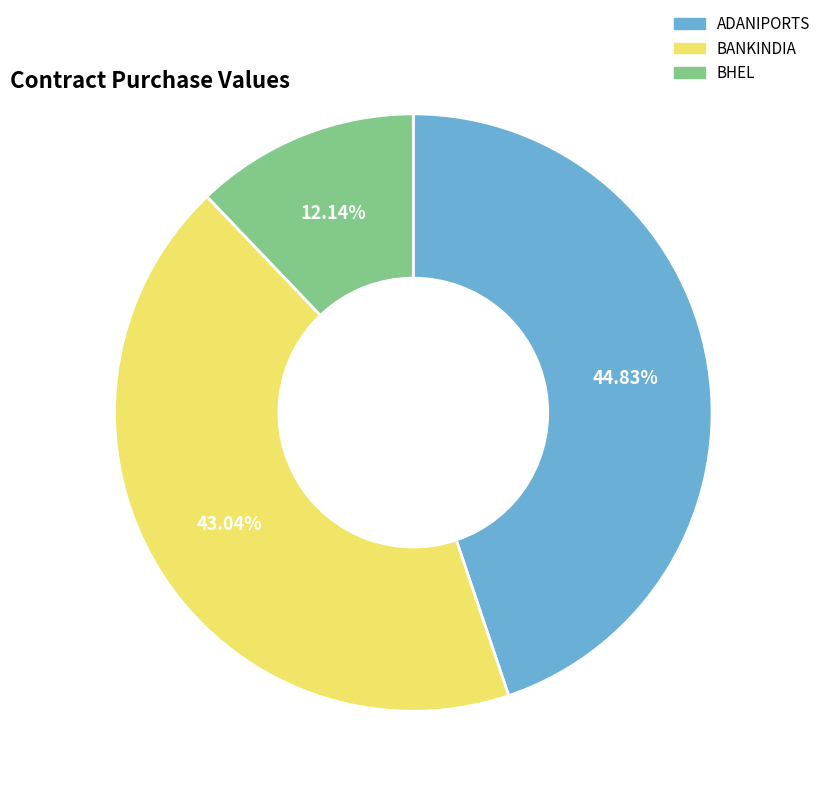

What is the smallest slice in the pie chart?

BHEL